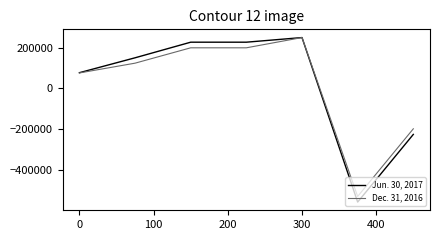

Rank the series by their average value, from highest to lowest.

Jun. 30, 2017, Dec. 31, 2016